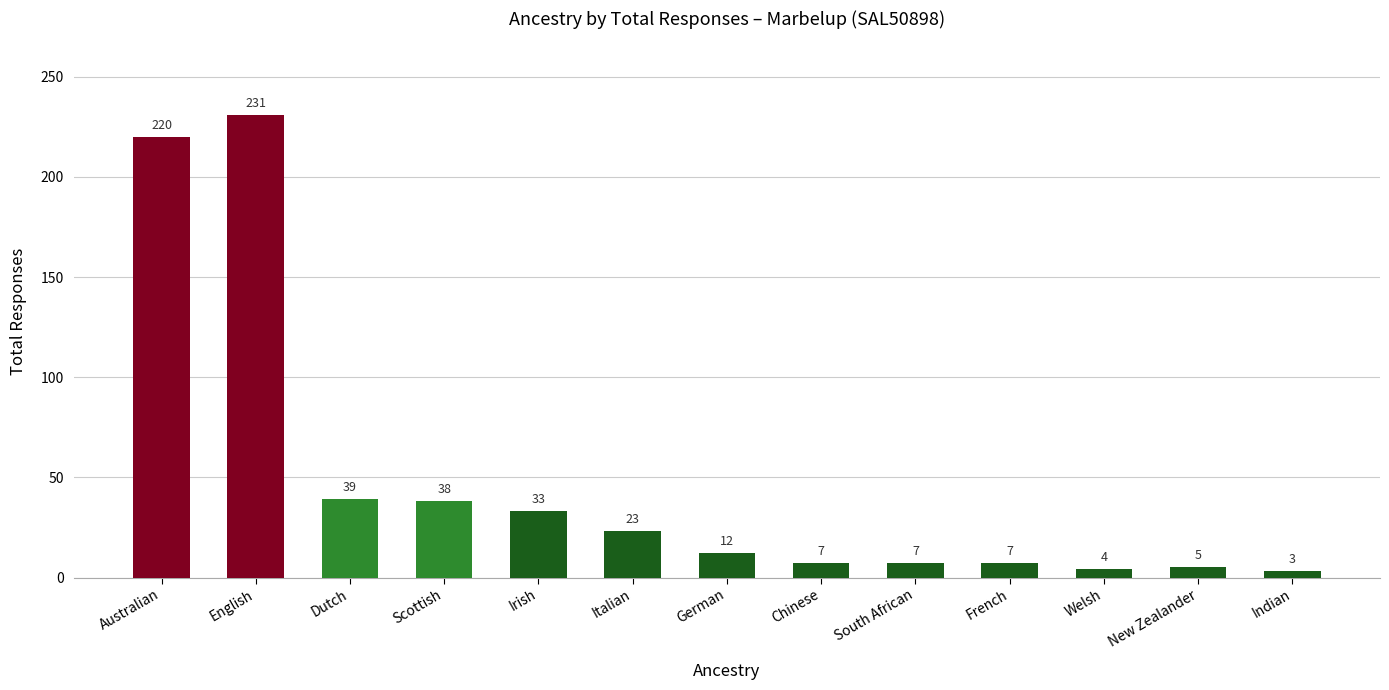

What is the label of the 10th bar from the left?

French